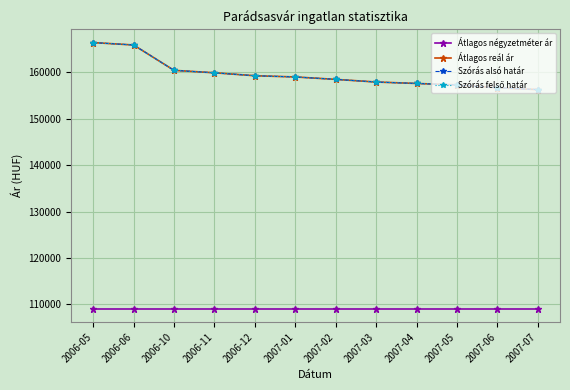

True or false: Átlagos négyzetméter ár and Szórás alsó határ intersect in this chart.

False